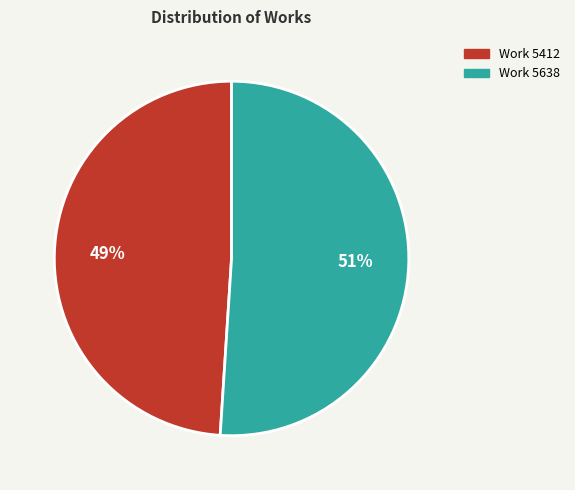

Does Work 5412 represent more than half of the total?

No